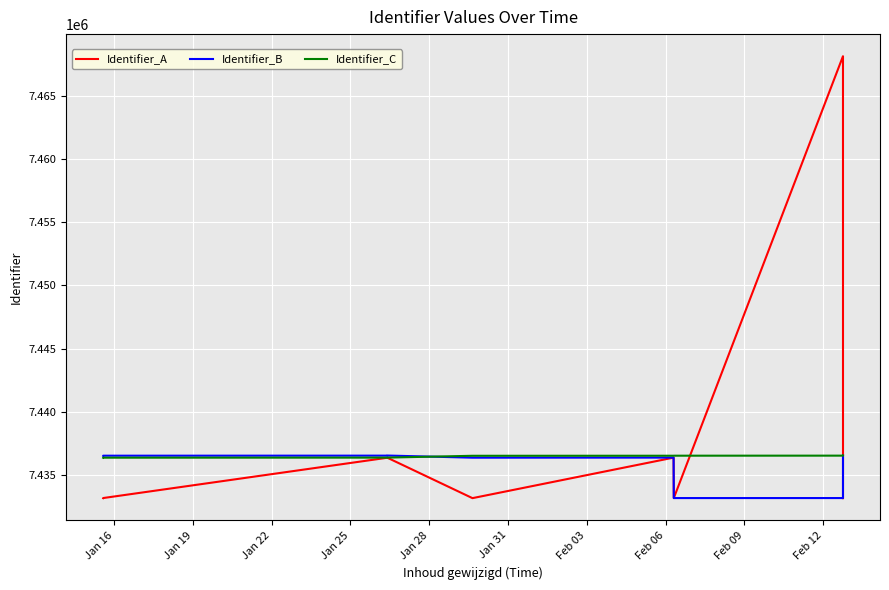

What is the smallest value displayed?

7433173